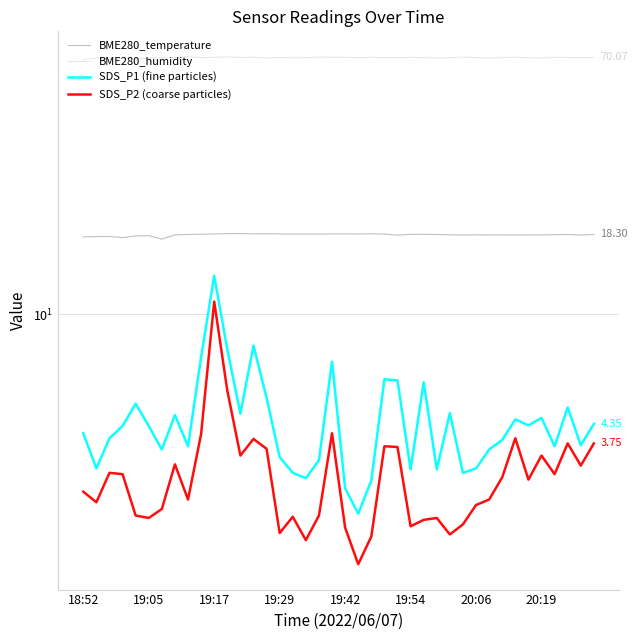

Count the number of categories in the chart.

40